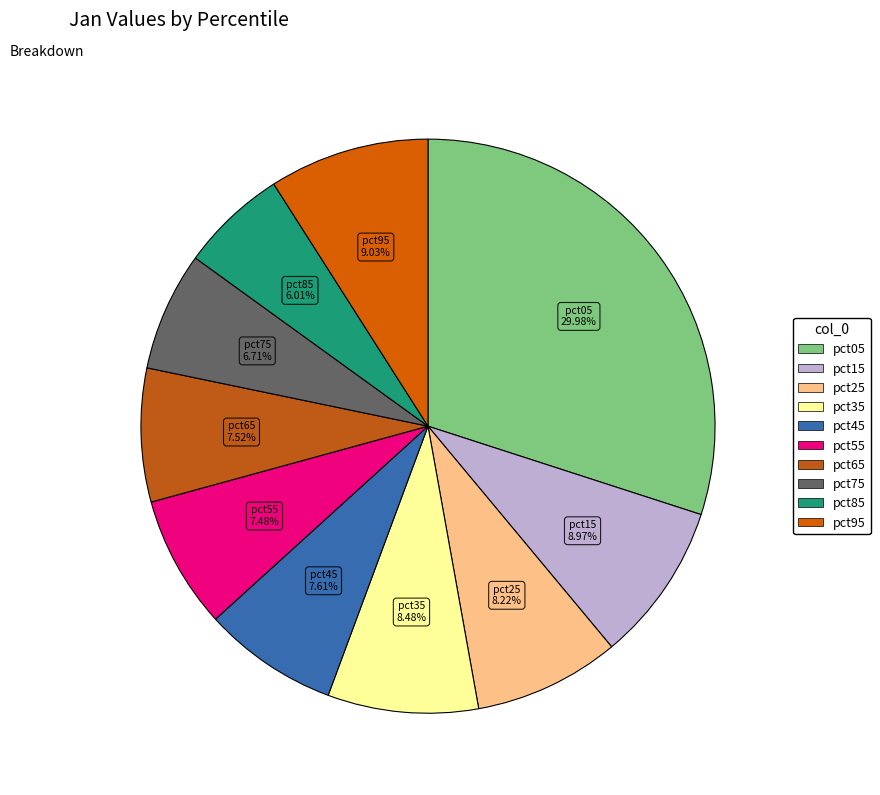

Is the sum of pct95 and pct05 greater than half?

No